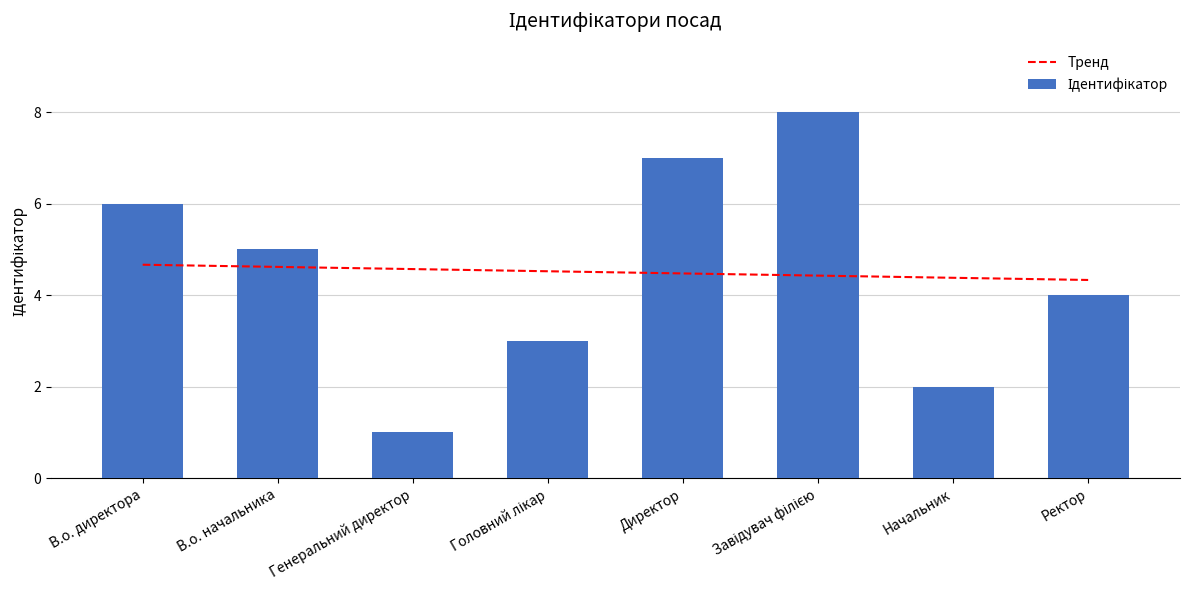

What is the average value?

4